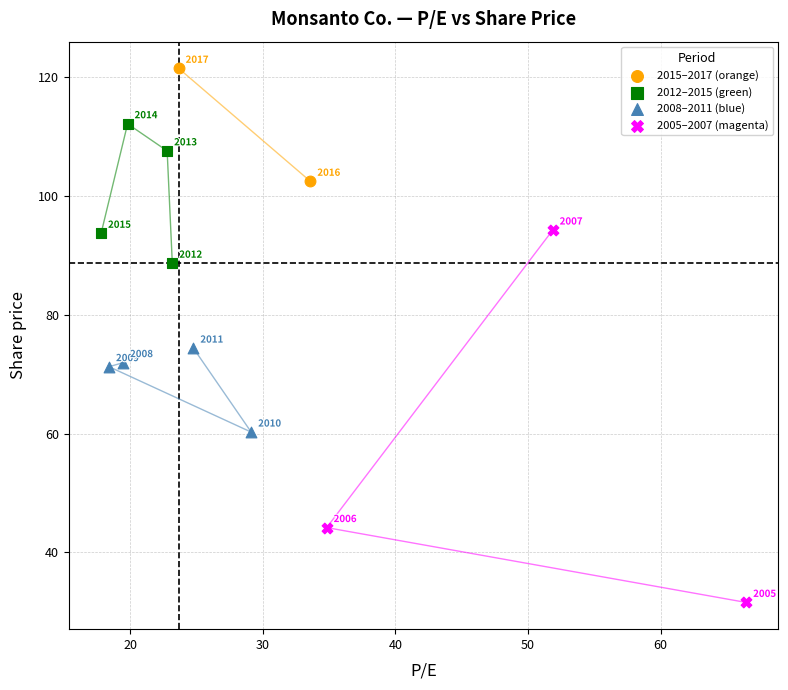

Which series contains the highest Y value?

2015–2017 (orange)